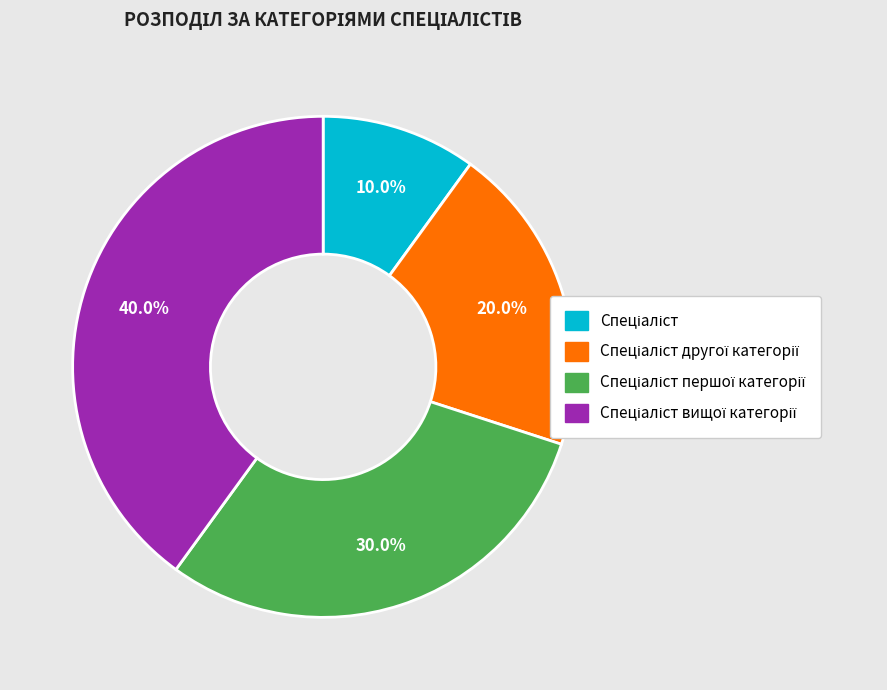

Is there any slice that represents more than half of the pie?

No